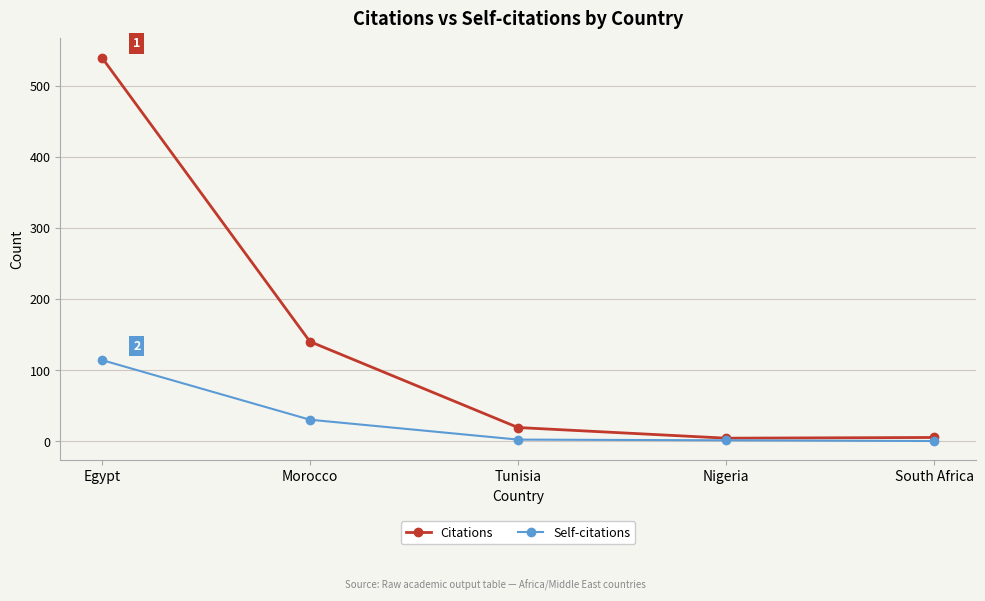

True or false: Citations has more than 2 interior local peaks.

False